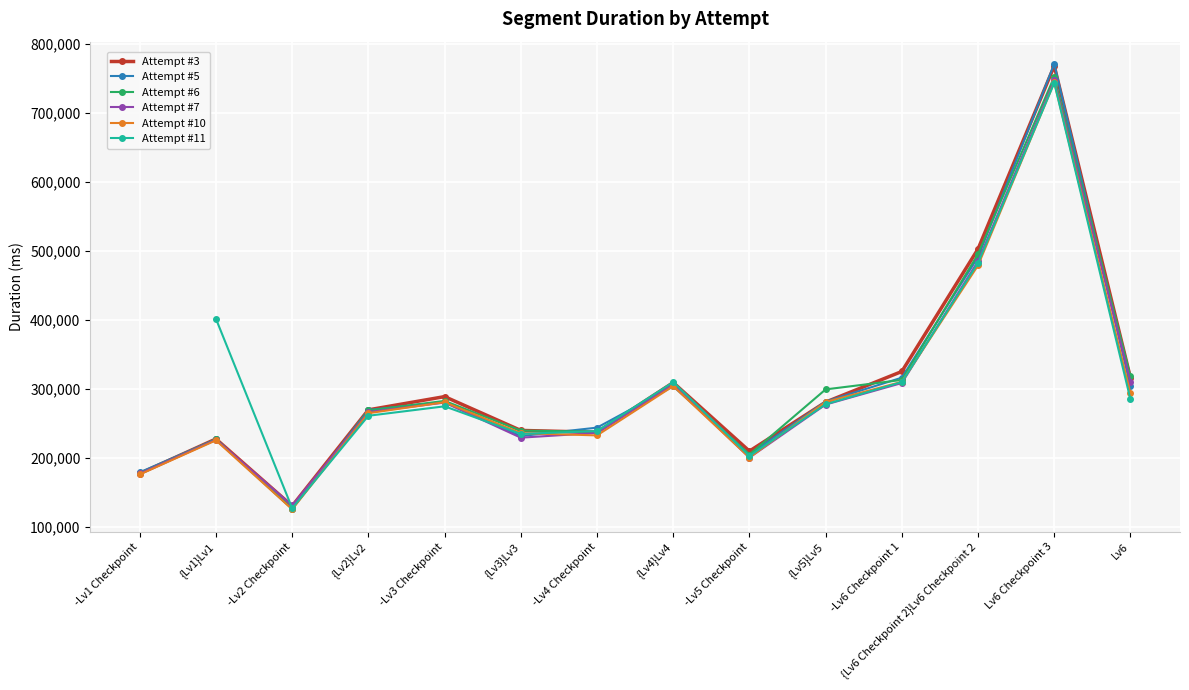

How many values in the Attempt #6 series exceed 282613?

6